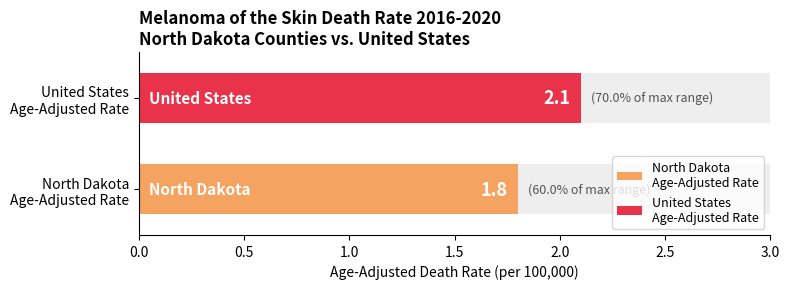

What is the approximate value of Age-Adjusted Death Rate at North Dakota?

1.8